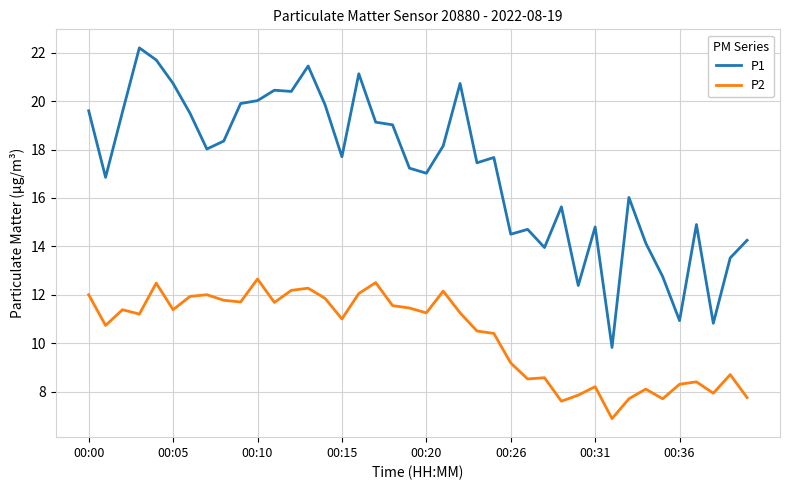

Rank the series by their maximum value, from lowest to highest.

P2, P1